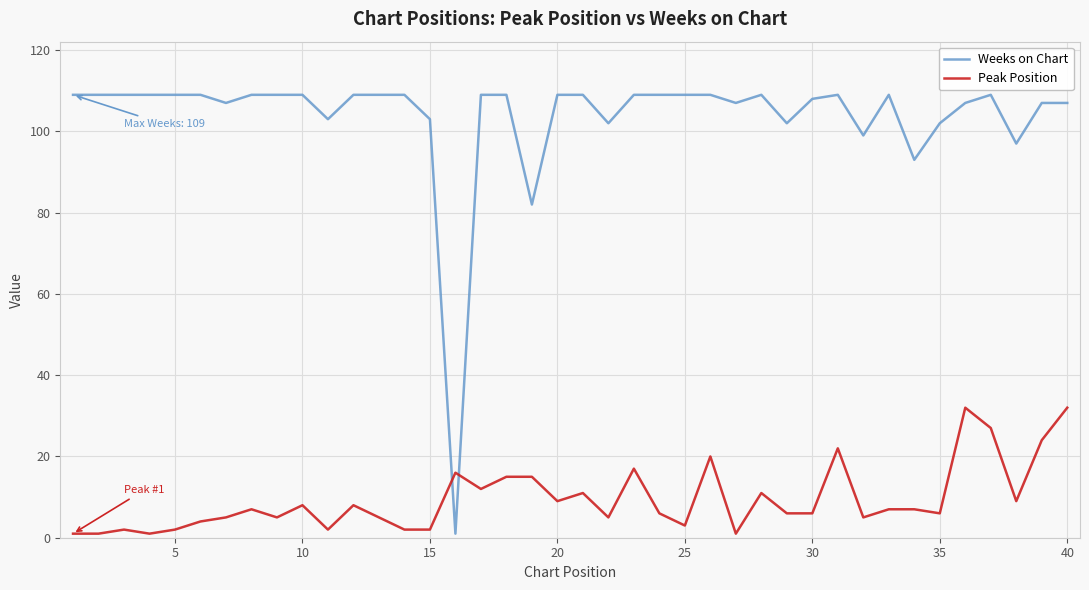

How many distinct data groups are displayed?

2